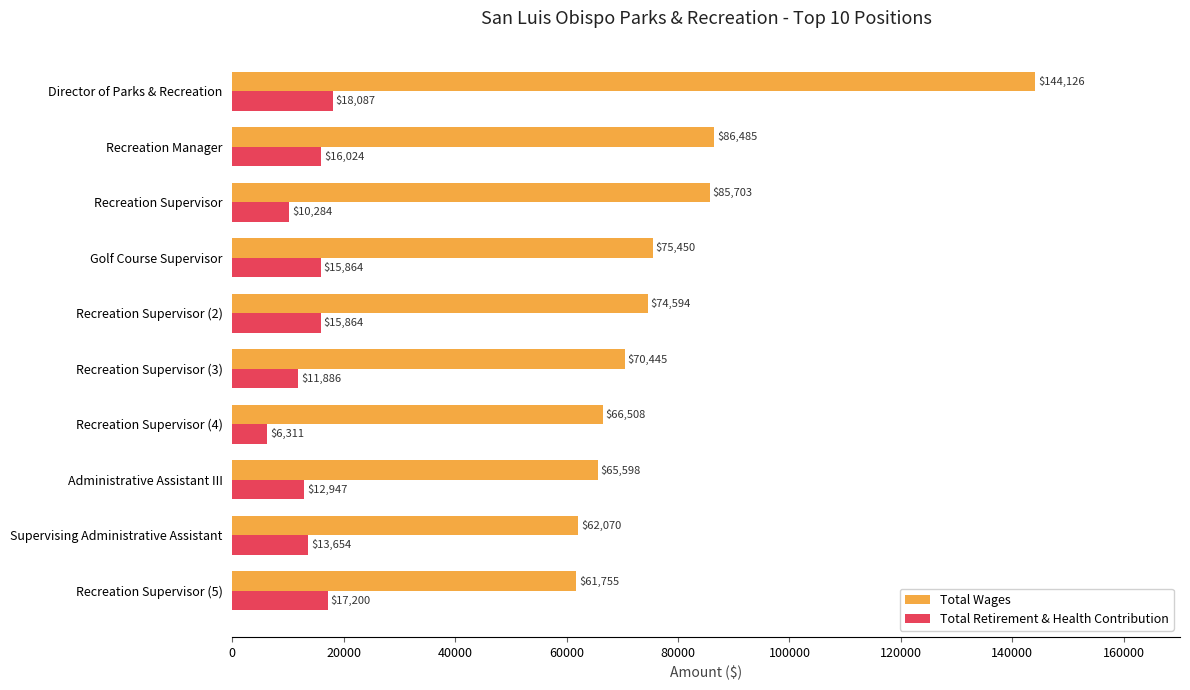

Which series has the widest spread of values?

Total Wages